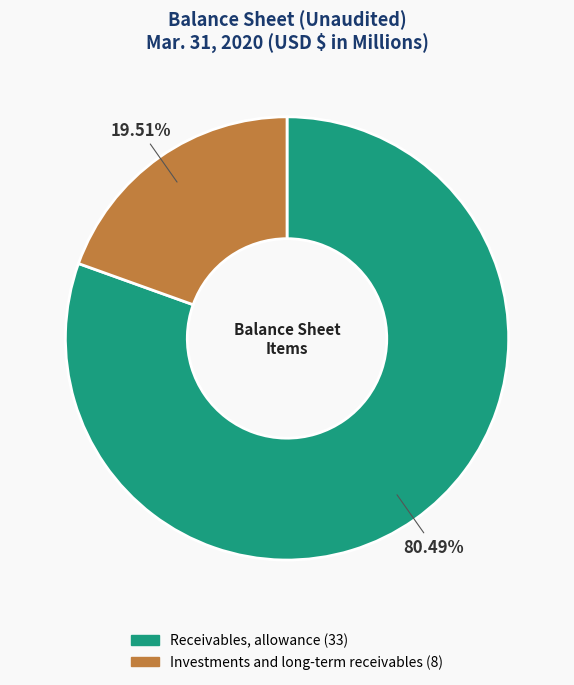

What is the total percentage of Receivables, allowance and Investments and long-term receivables?

100.0%